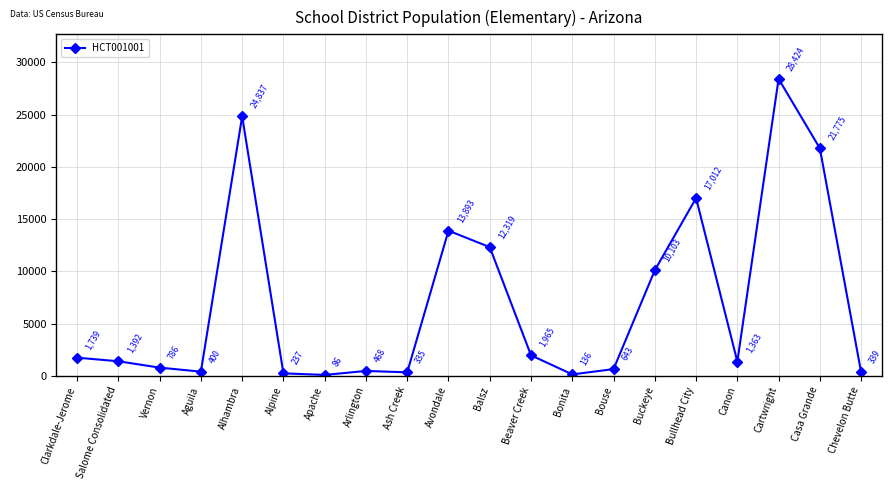

What is the value of the 5th point from the left?

24837